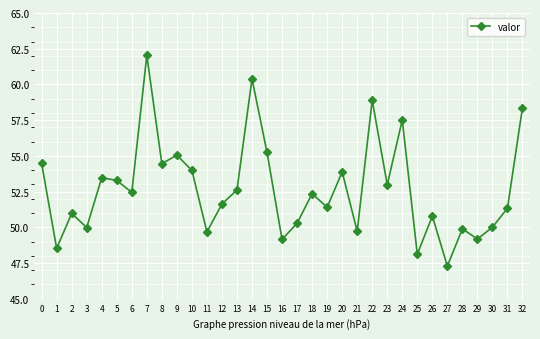

Which label corresponds to the largest value in the chart?

7